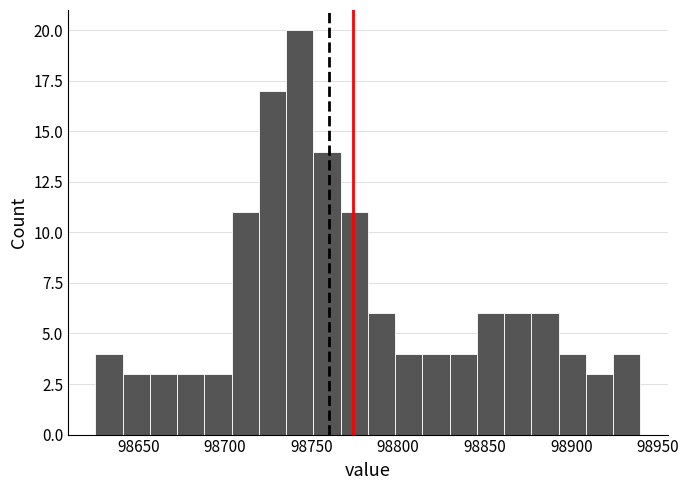

Read against the x-axis, roughly where is the centre of the tallest bar?

98745